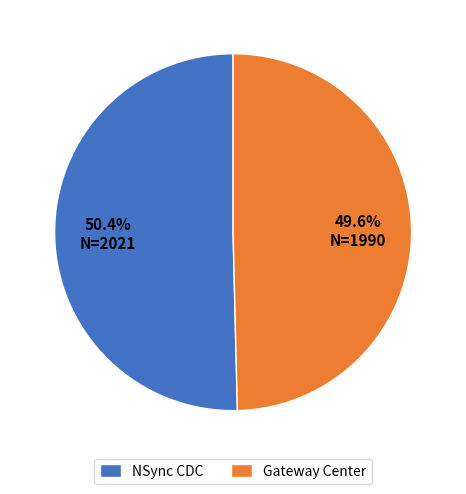

How many segments does this pie chart have?

2